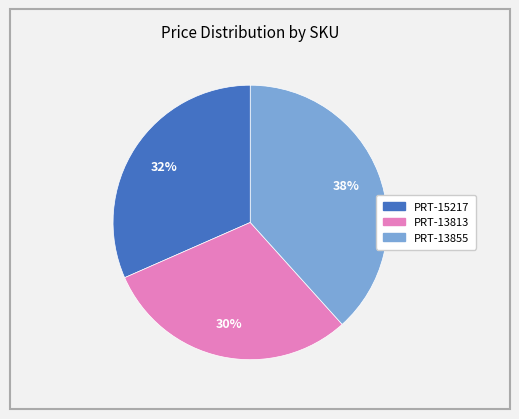

Approximately how many times larger is the value at PRT-15217 compared to PRT-13813?

1.1